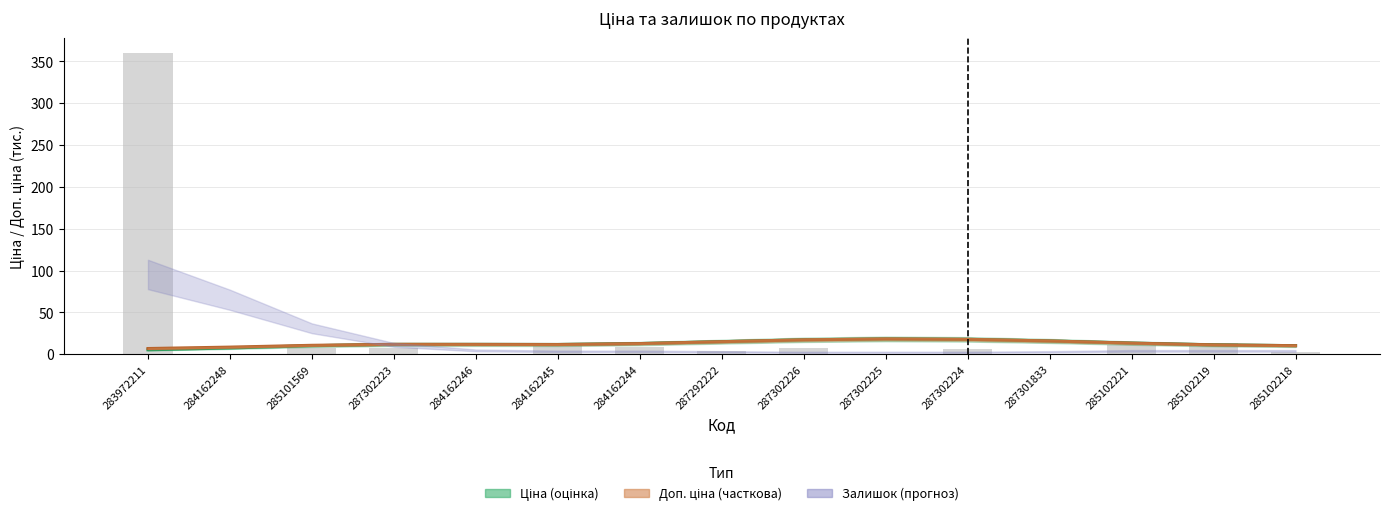

At which label does Доп. ціна reach its minimum?

283972211